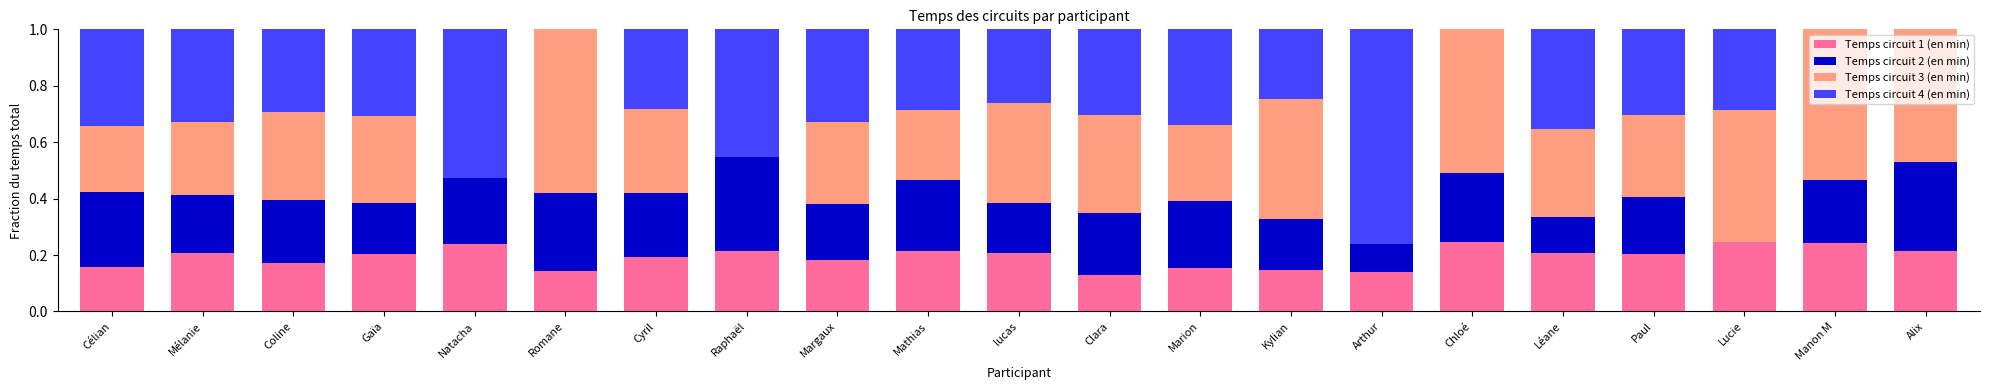

Are the bars grouped side by side (vs. stacked)?

No